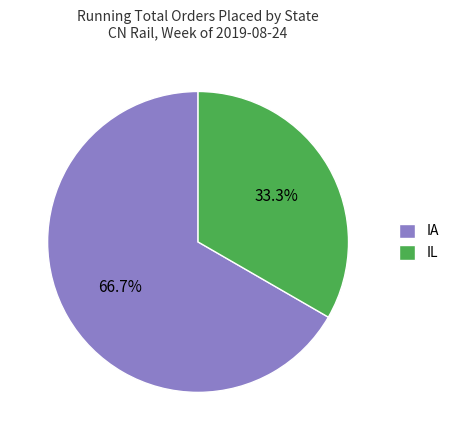

Which category has the biggest portion of the pie?

IA